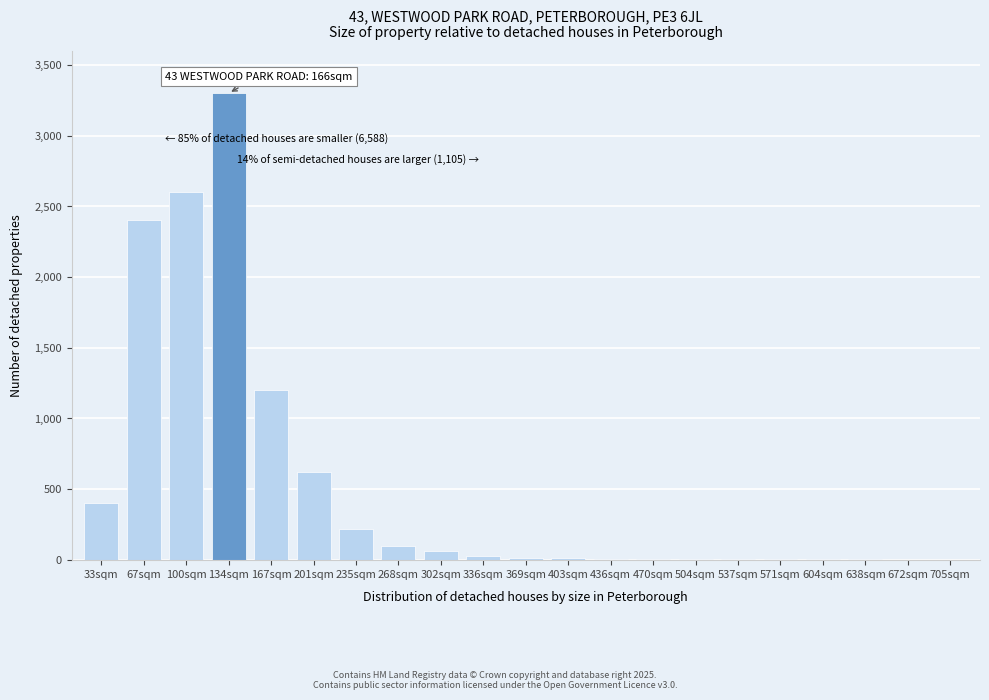

Which label corresponds to the largest value in the chart?

134sqm